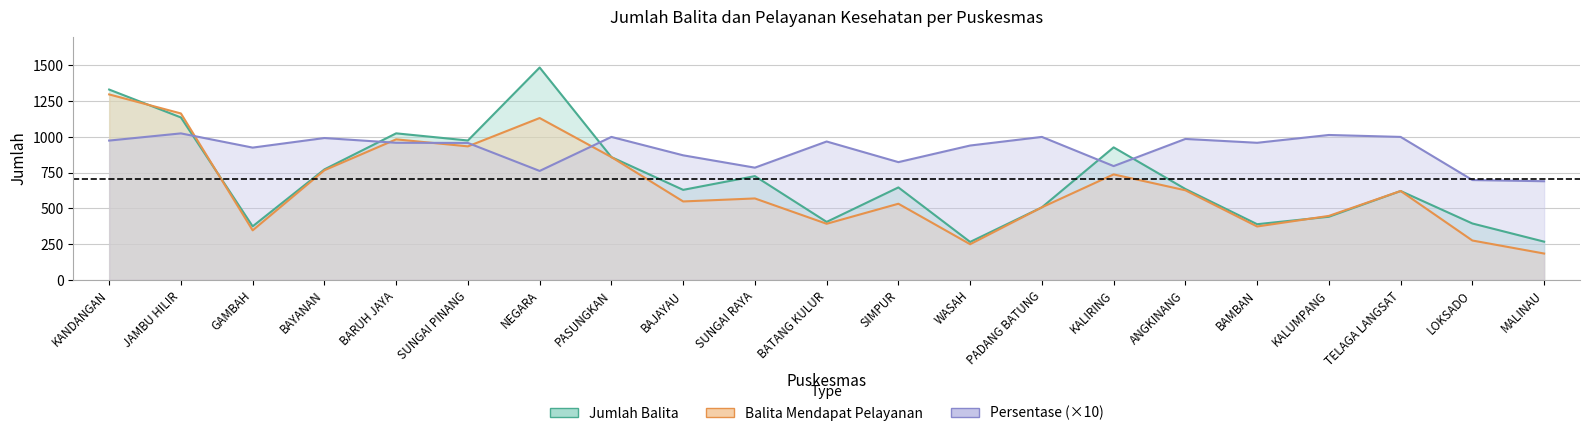

What position from the right is BATANG KULUR?

11